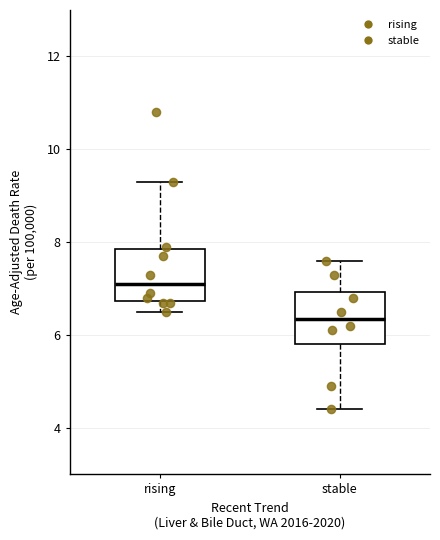

Where does the lower whisker of the box for rising end on the y-axis? The values are not printed on the chart, so give them approximately, as read against the axis.

6.6